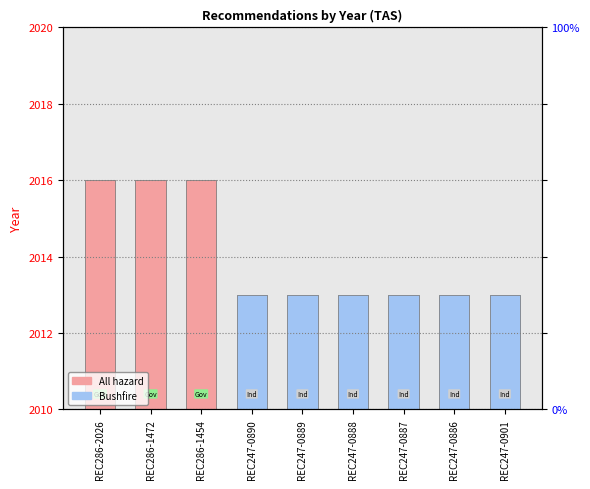

What is the difference between the values at REC286-1472 and REC247-0886?

3